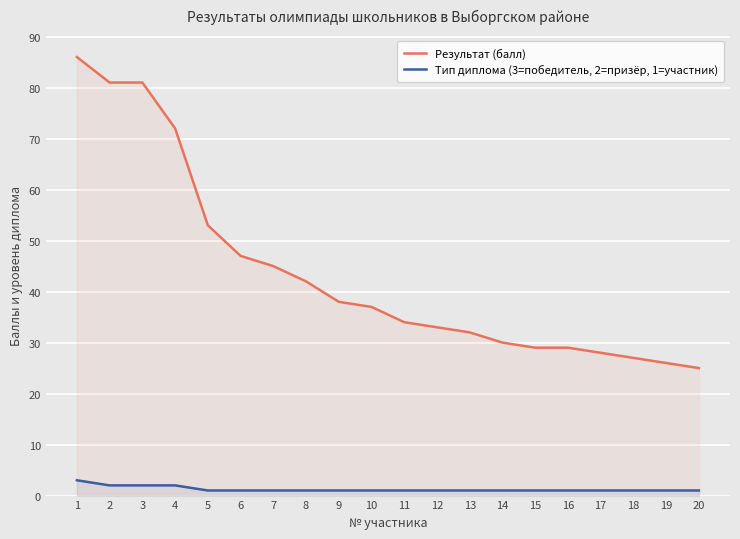

What is the difference between the second highest and second lowest values in the Тип диплома (3=победитель, 2=призёр, 1=участник) series?

1